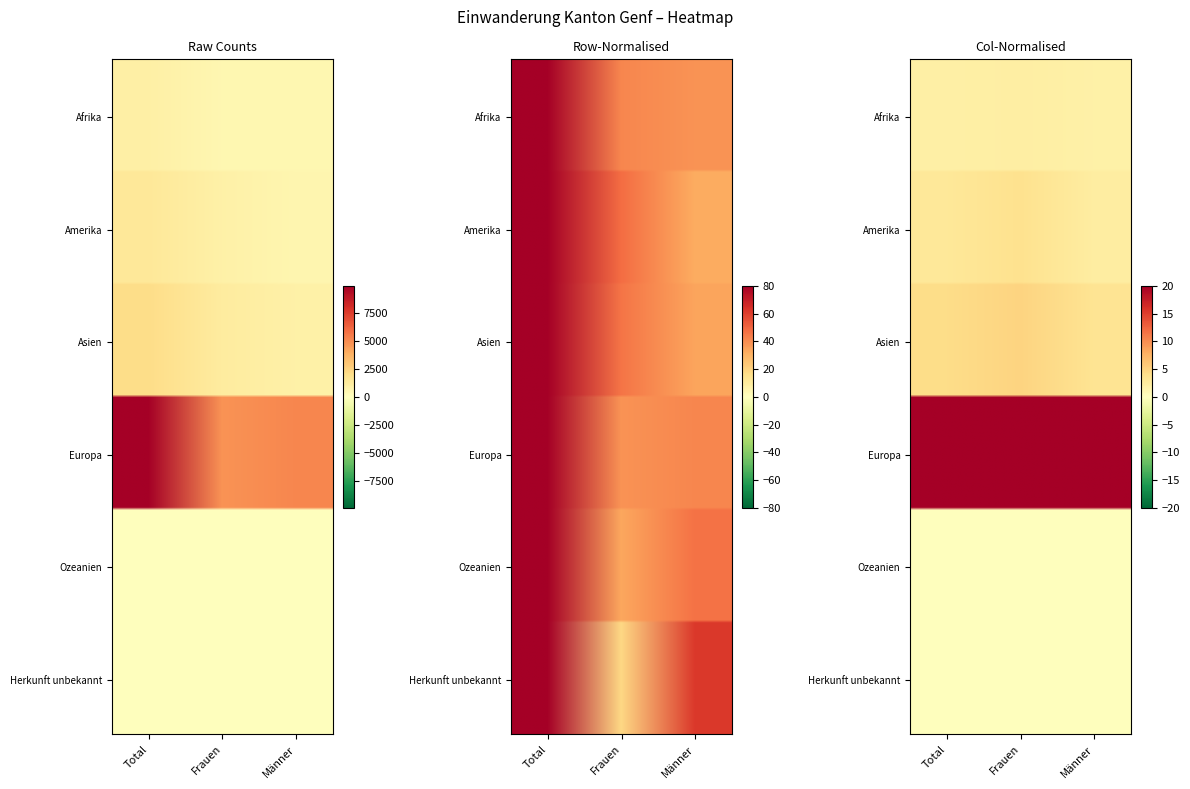

Which has a higher value, Total or Männer?

Total